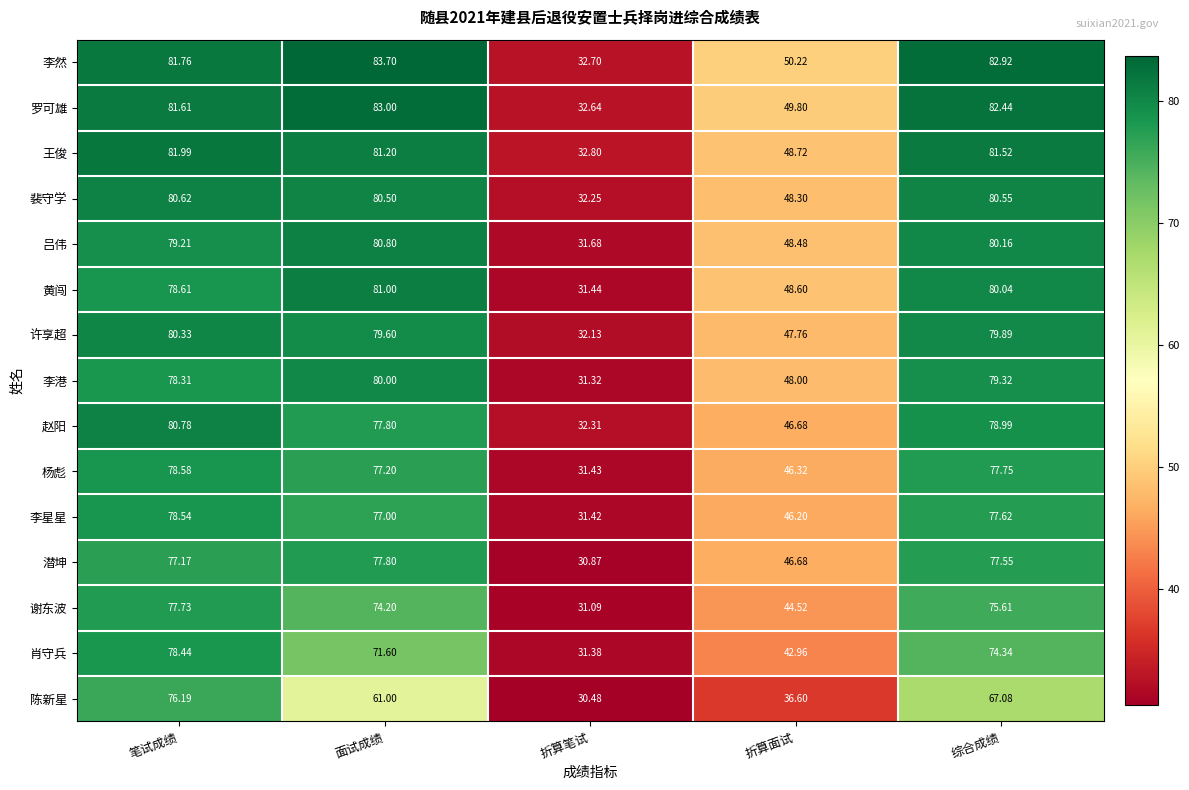

Is the value of 罗可雄 at 笔试成绩 greater than the value of 赵阳 at 综合成绩?

Yes